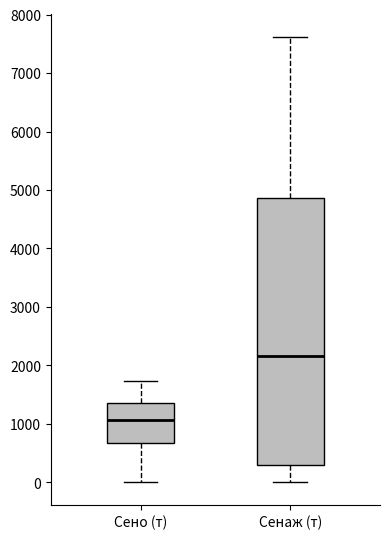

Reading left to right, transcribe this box plot: for each box, give where its median line is, the range the box spans, and where its two whiskers end, as read against the y-axis. The values are not printed on the chart, so give them approximately, as read against the axis.

Сено (т): median 1100, box 700 to 1400, whiskers 0 to 1700
Сенаж (т): median 2200, box 300 to 4900, whiskers 0 to 7600